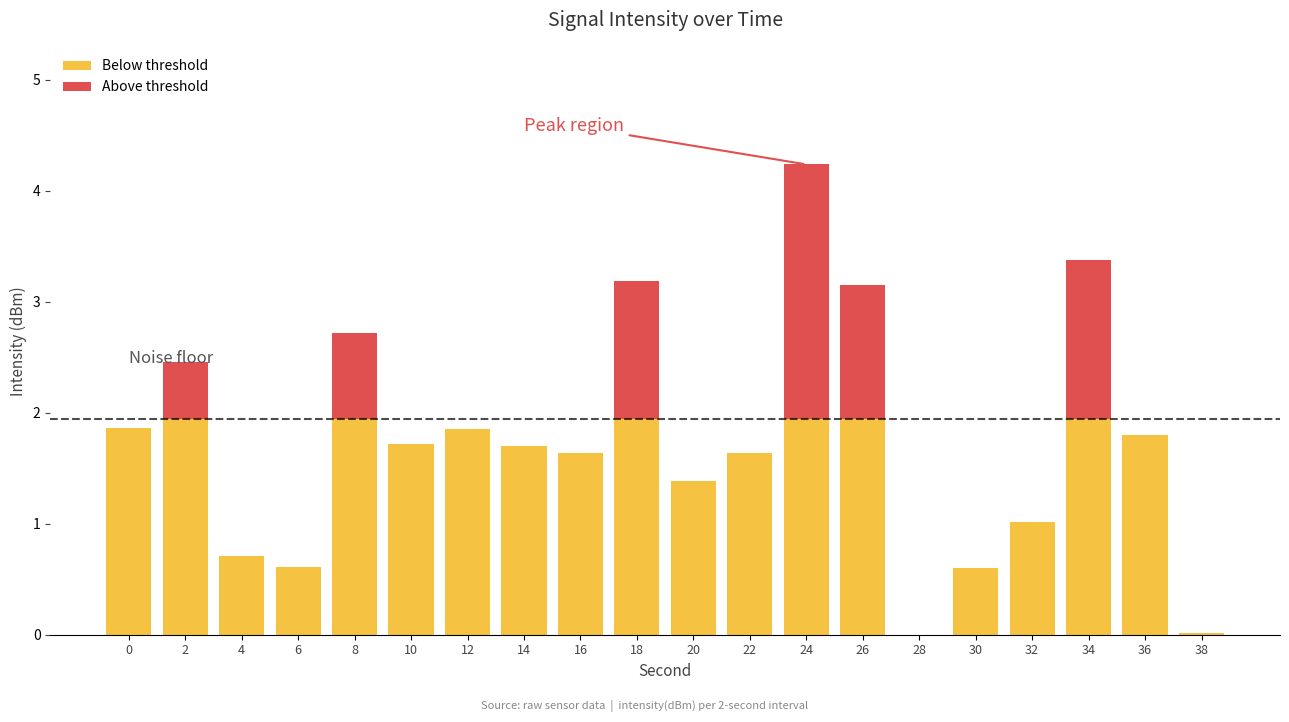

What is the difference between the maximum and second lowest values in the Below threshold series?

1.9